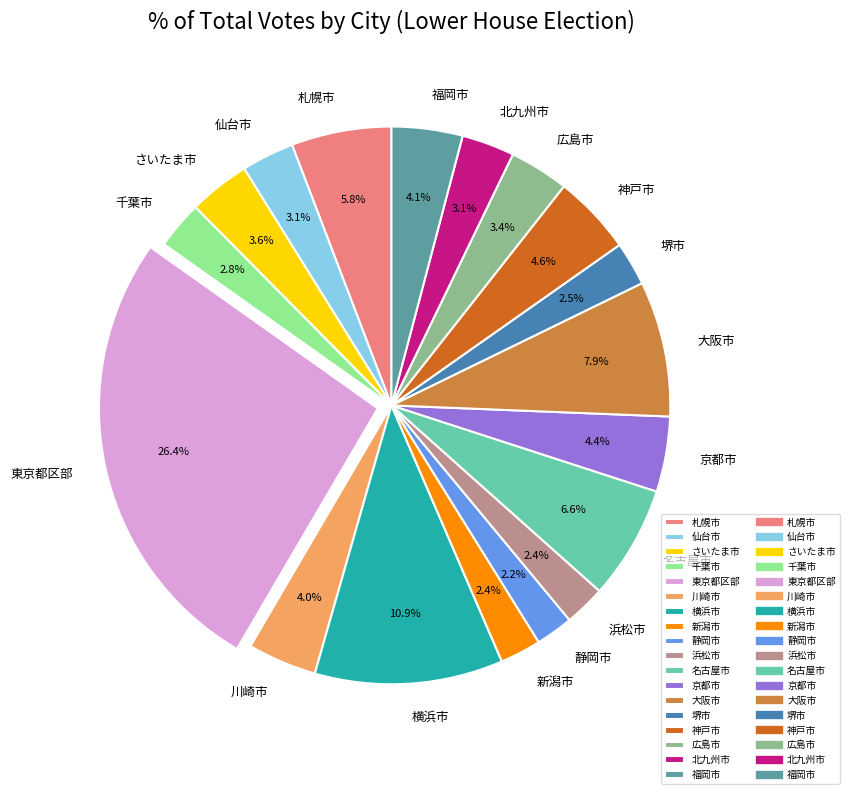

To the nearest percent, what portion does 新潟市 represent?

2%